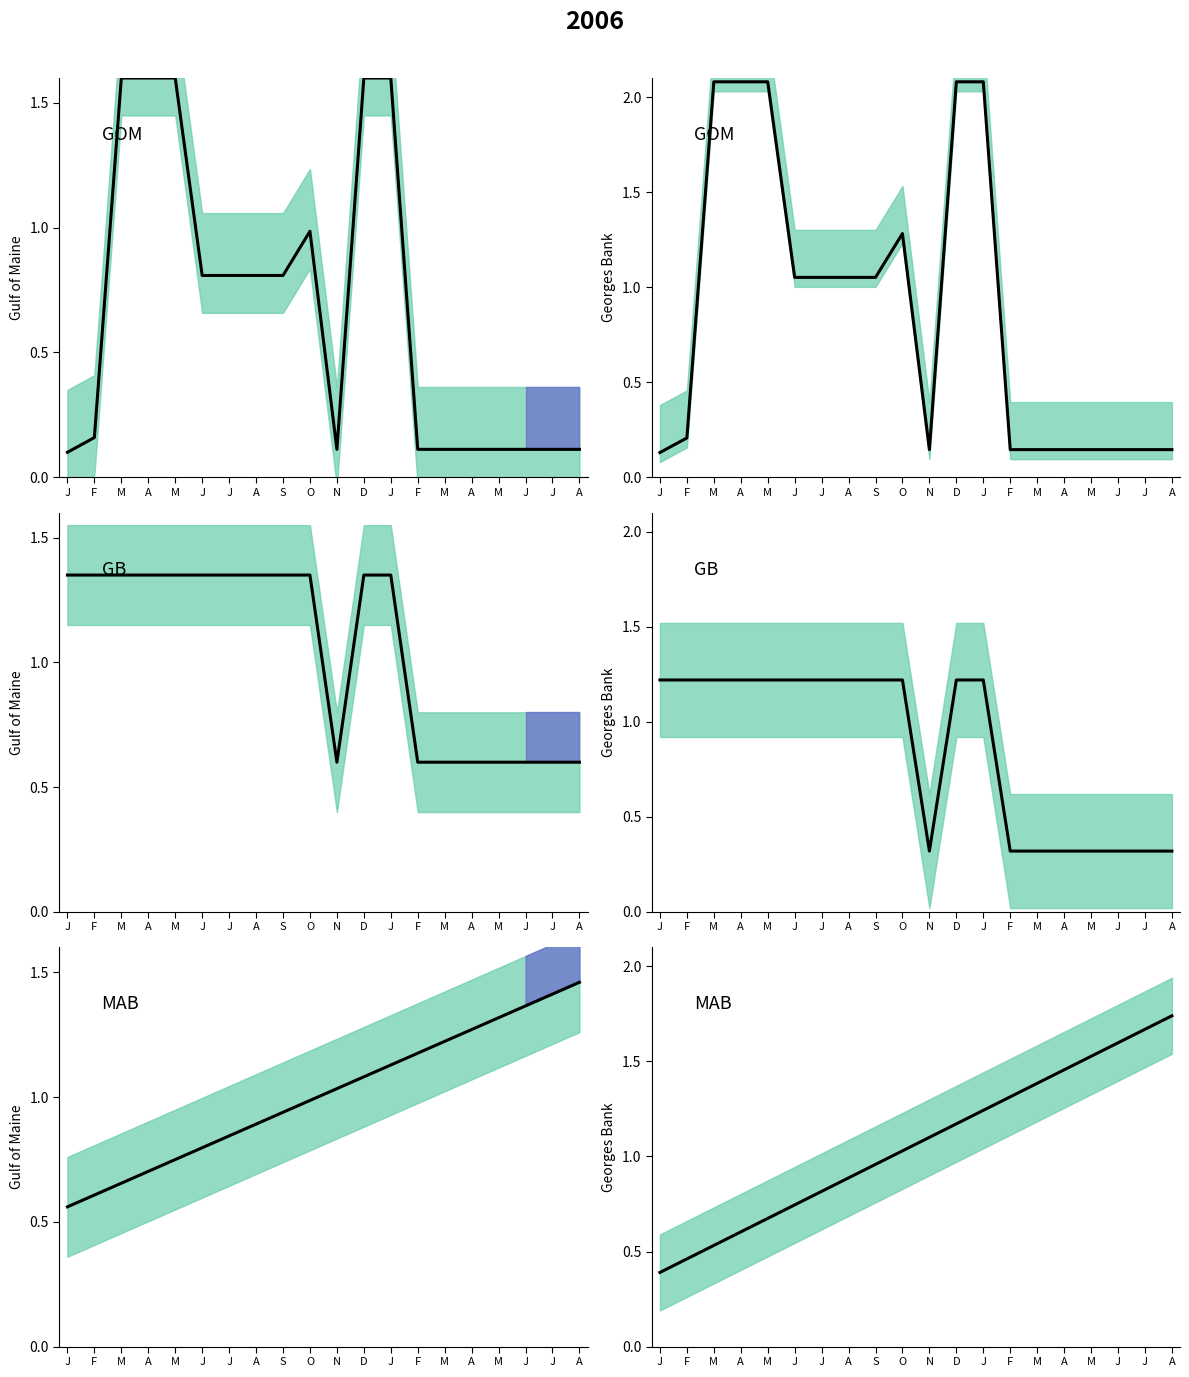

The value at J is 0.1. True or false?

False